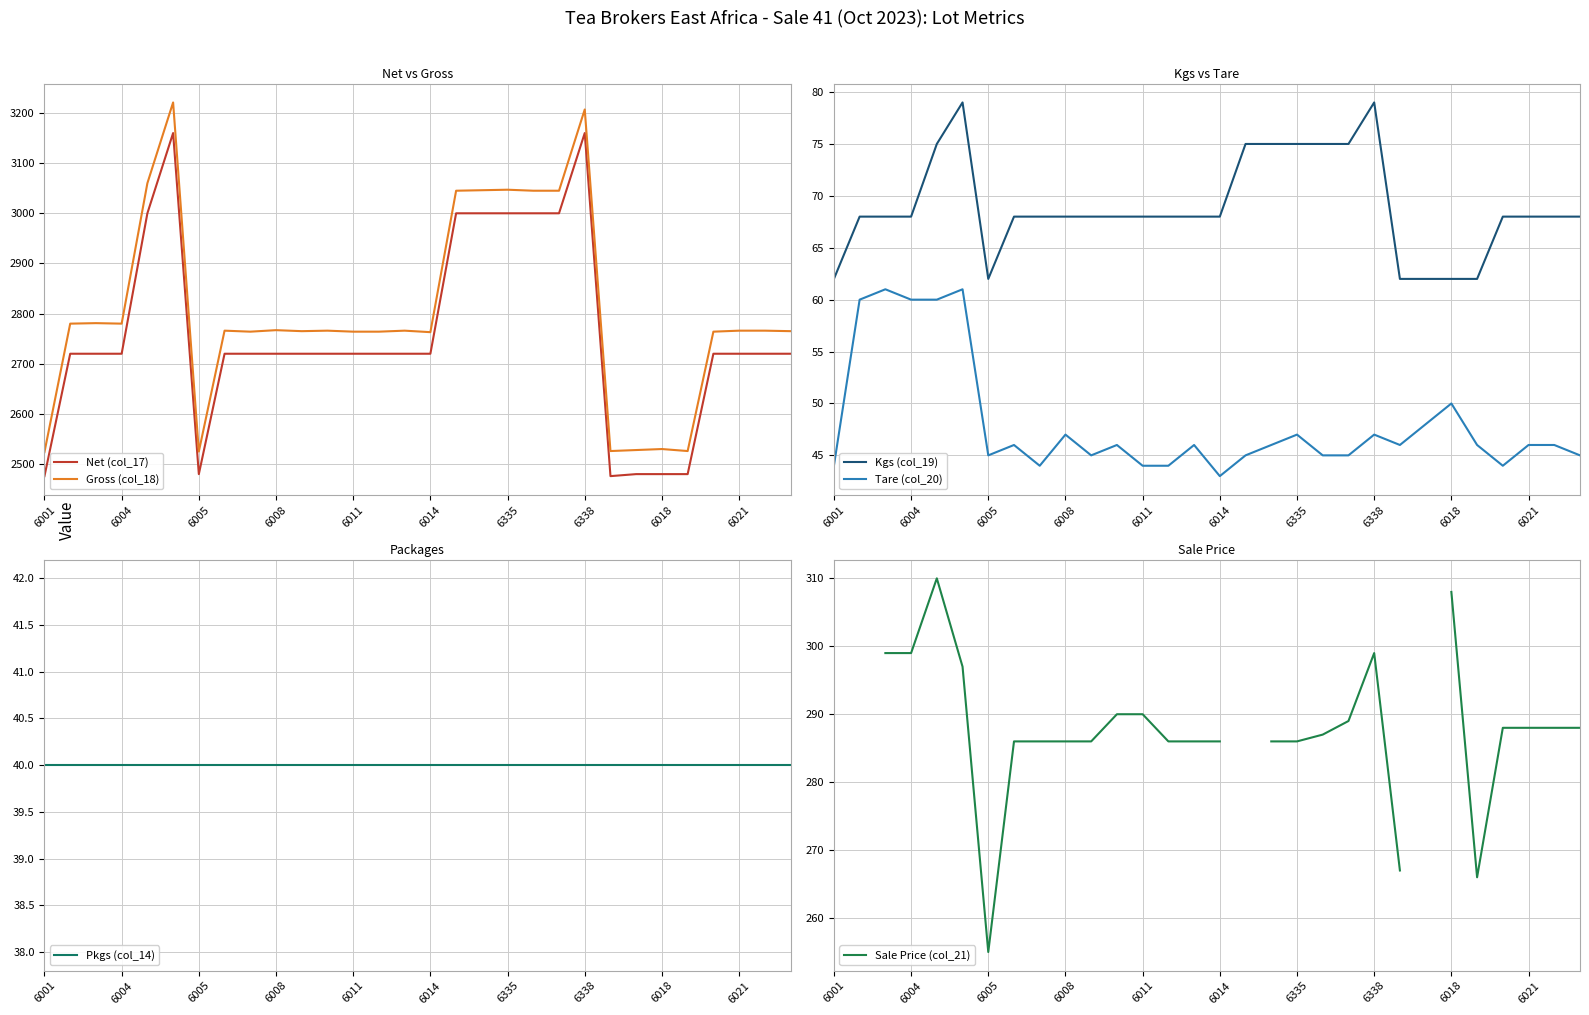

How many interior local valleys does the Kgs (col_19) series have?

1